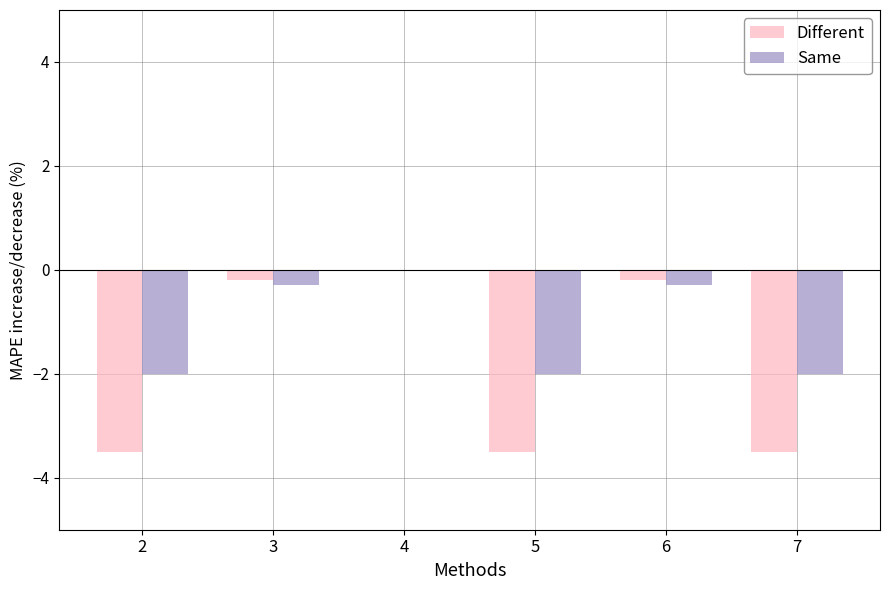

At which category does the chart reach its peak across all series?

4